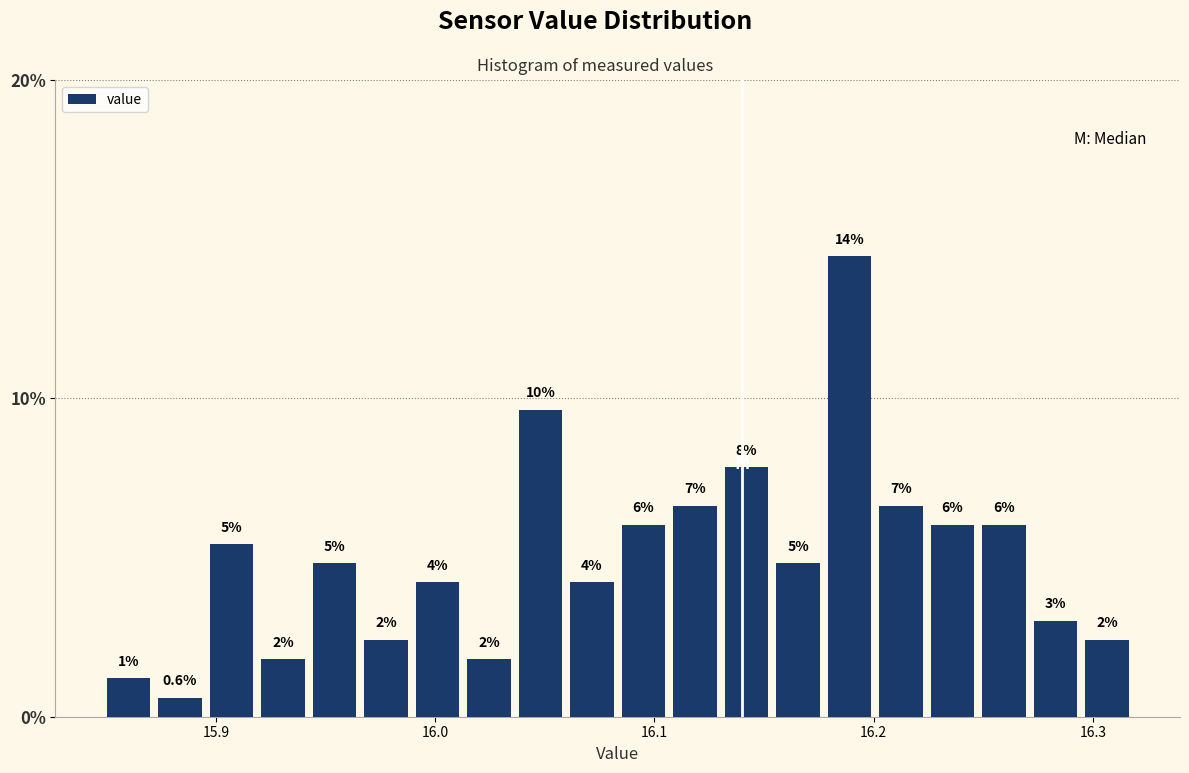

Around what value on the x-axis is the tallest bar? Give the approximate position of its centre, as read against the axis.

16.19